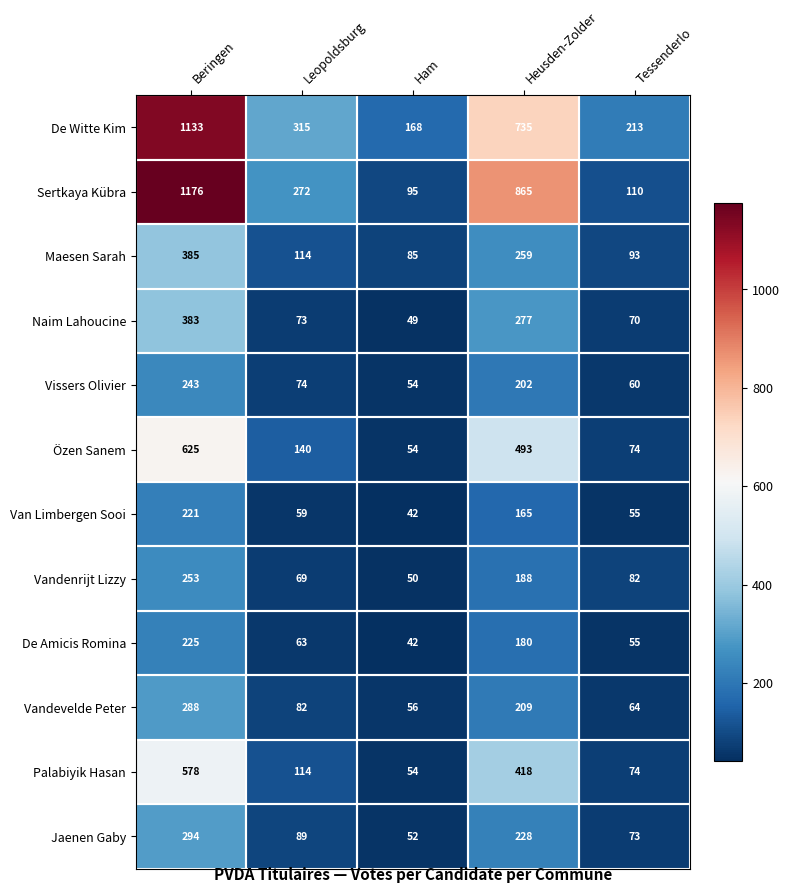

At how many categories does at least one series exceed 97?

5